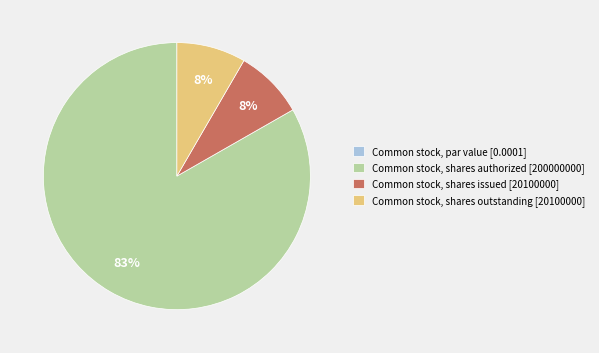

Between Common stock, shares issued and Common stock, shares authorized, which is larger?

Common stock, shares authorized